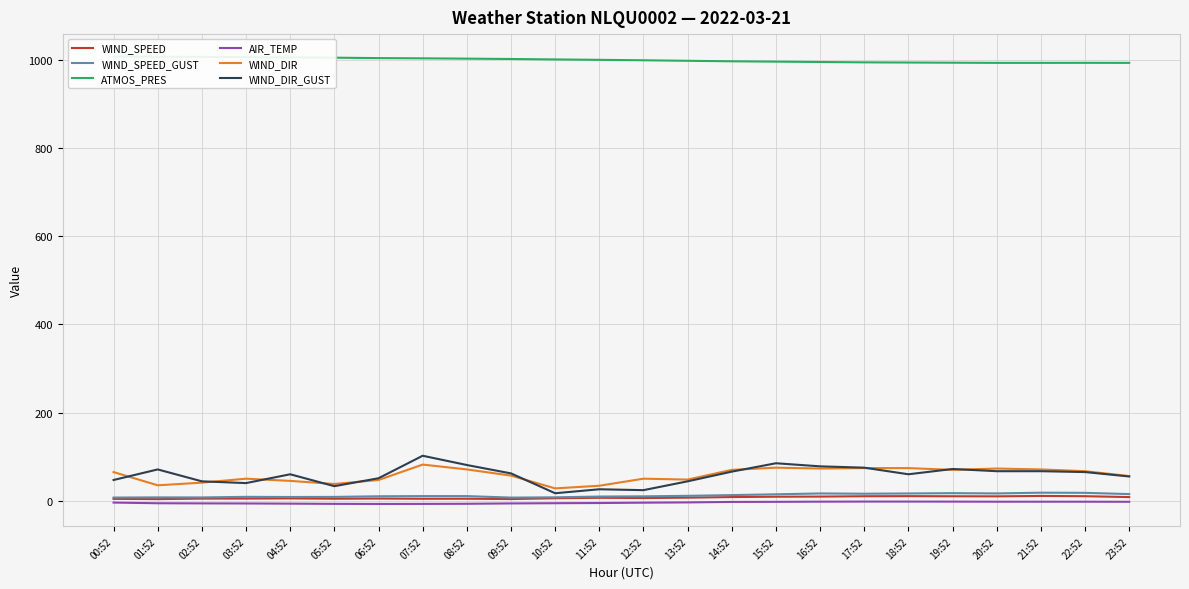

At how many categories does at least one series exceed 492?

24